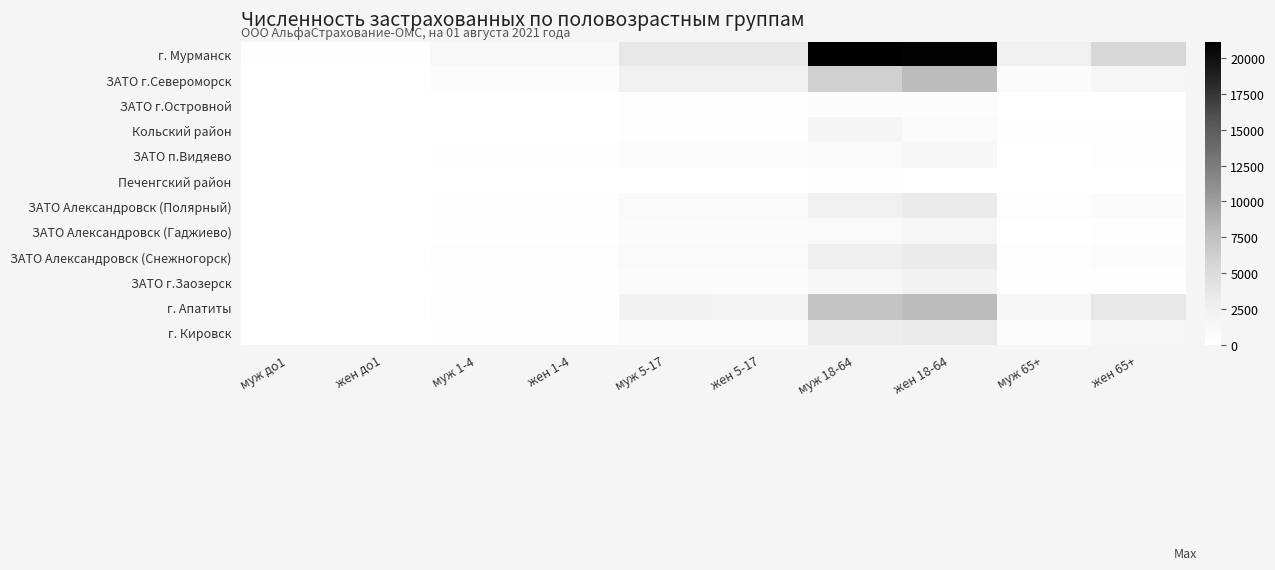

What is the difference between the highest and lowest values at жен 65+?

5483